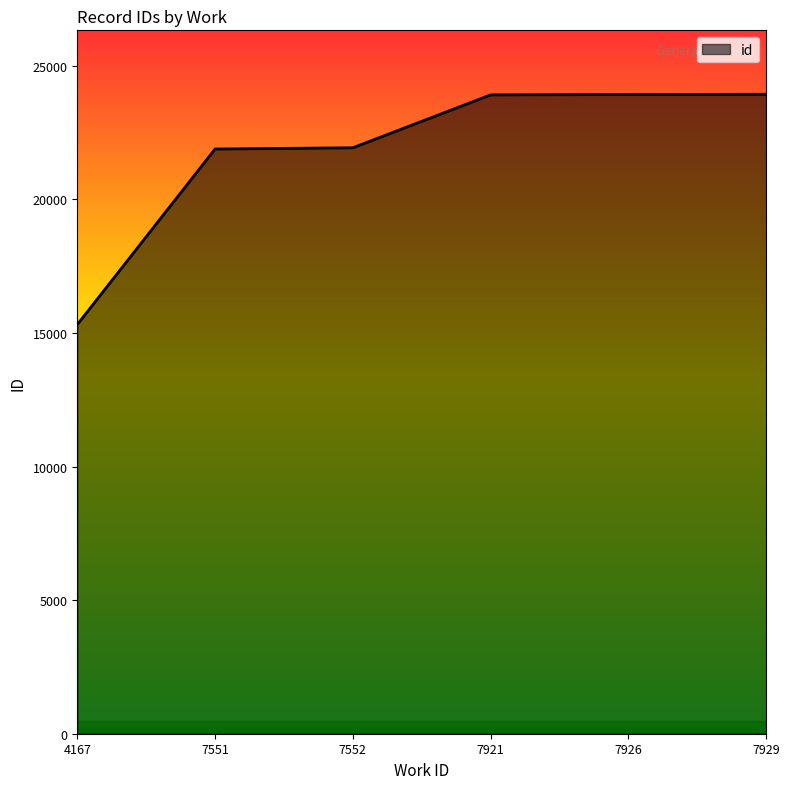

What is the ratio of the value at 7551 to the value at 7926?

0.9